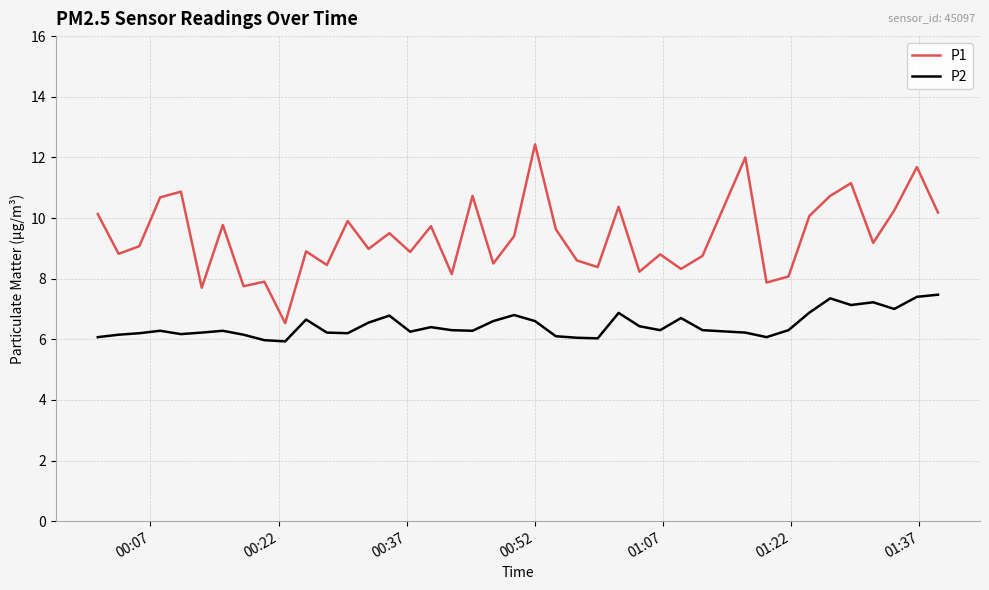

Rank the series by their maximum value, from highest to lowest.

P1, P2